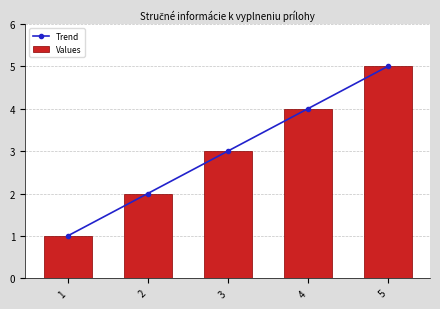

True or false: Trend has a value of 5 at 5.

True